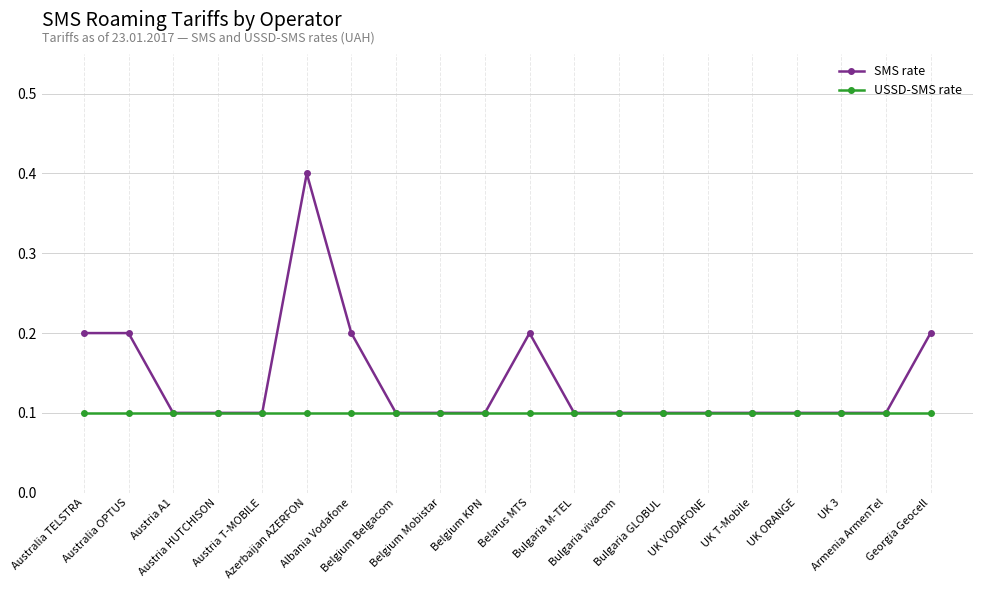

The value of SMS rate at Azerbaijan AZERFON is 0.2. True or false?

False